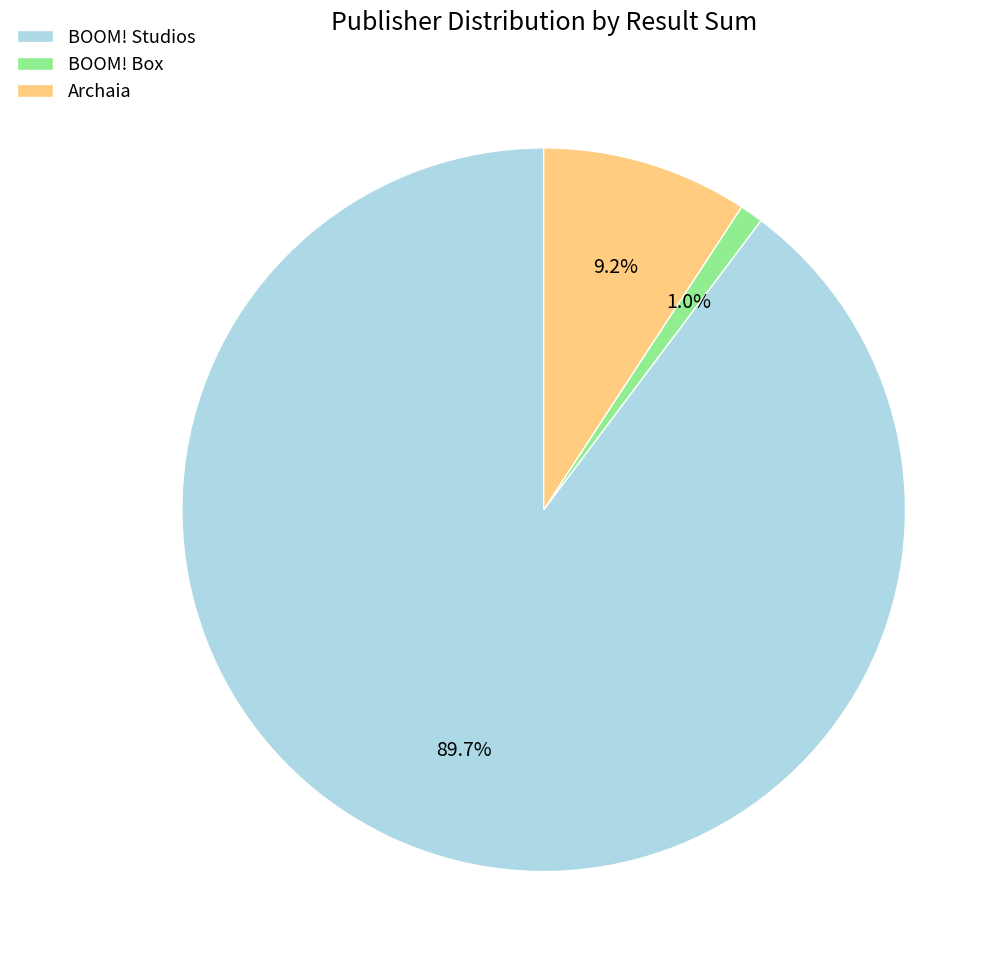

Which slice is the smallest?

BOOM! Box